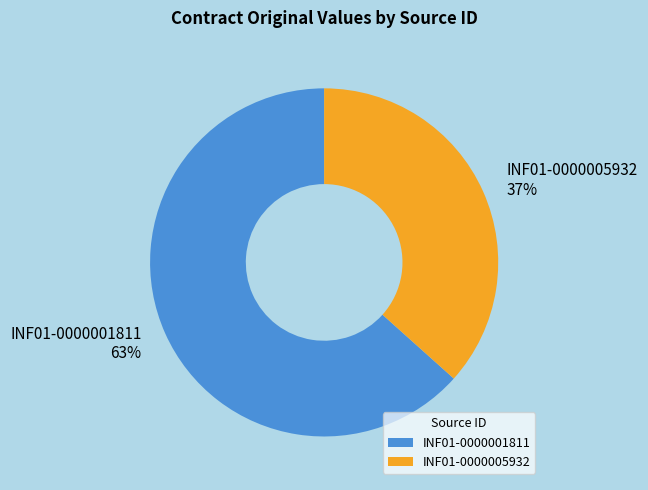

Rank the categories by value from lowest to highest.

INF01-0000005932, INF01-0000001811